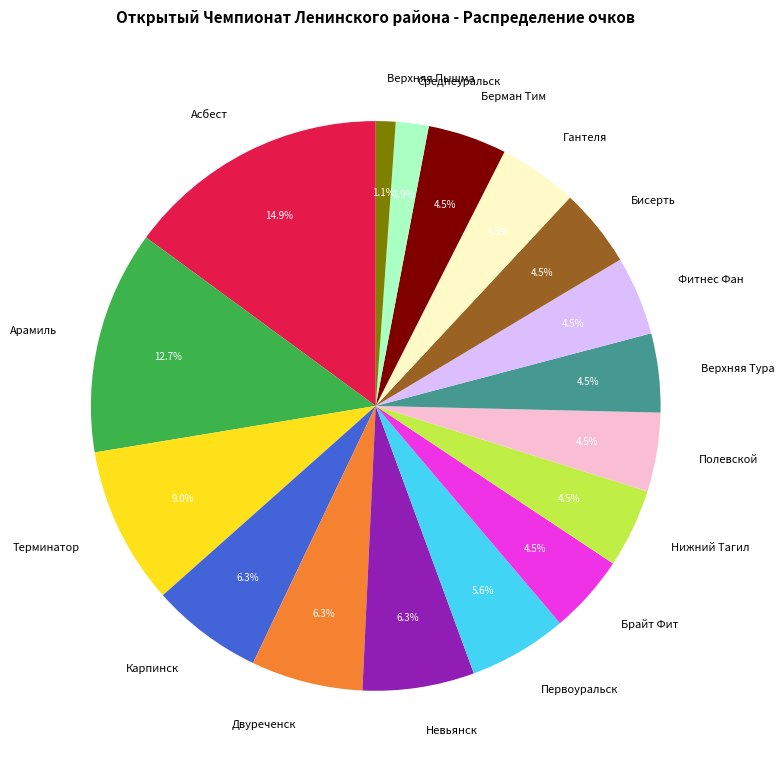

To the nearest percent, what is the average slice percentage?

6%